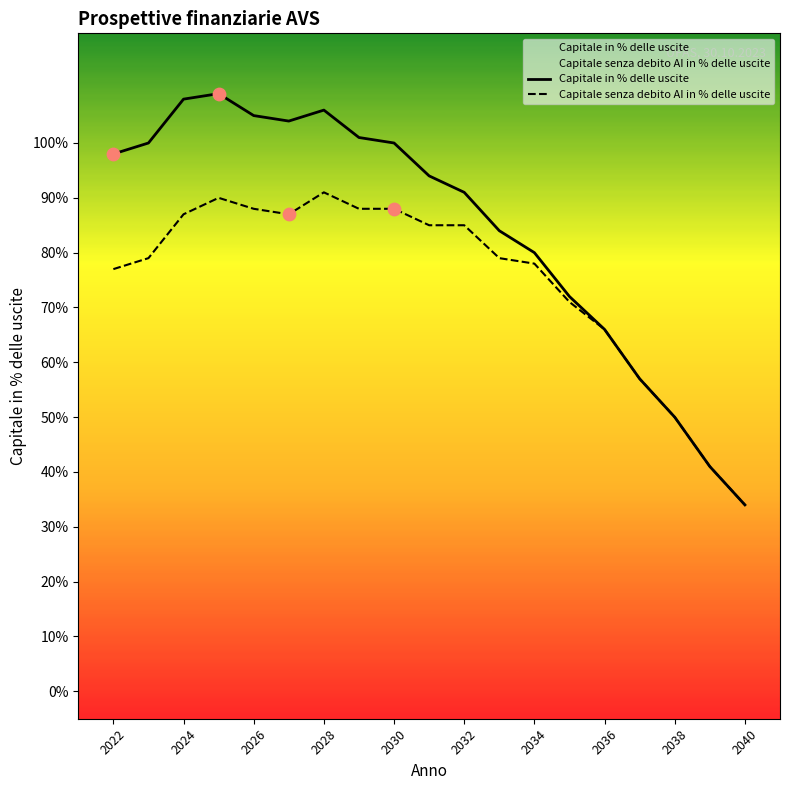

What is the total value across all series at 2038?

100